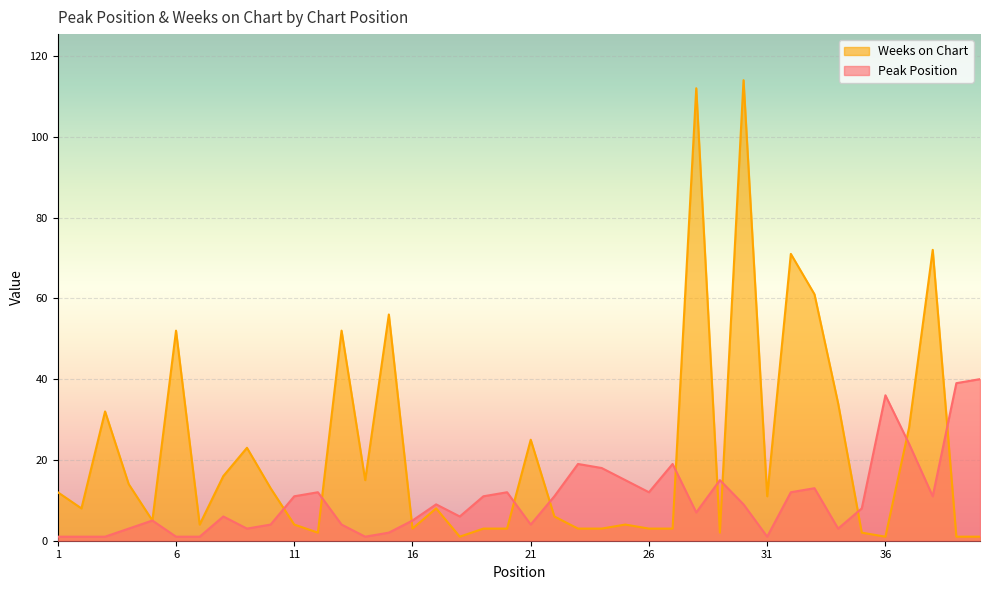

True or false: Peak Position and Weeks on Chart cross at least once.

True